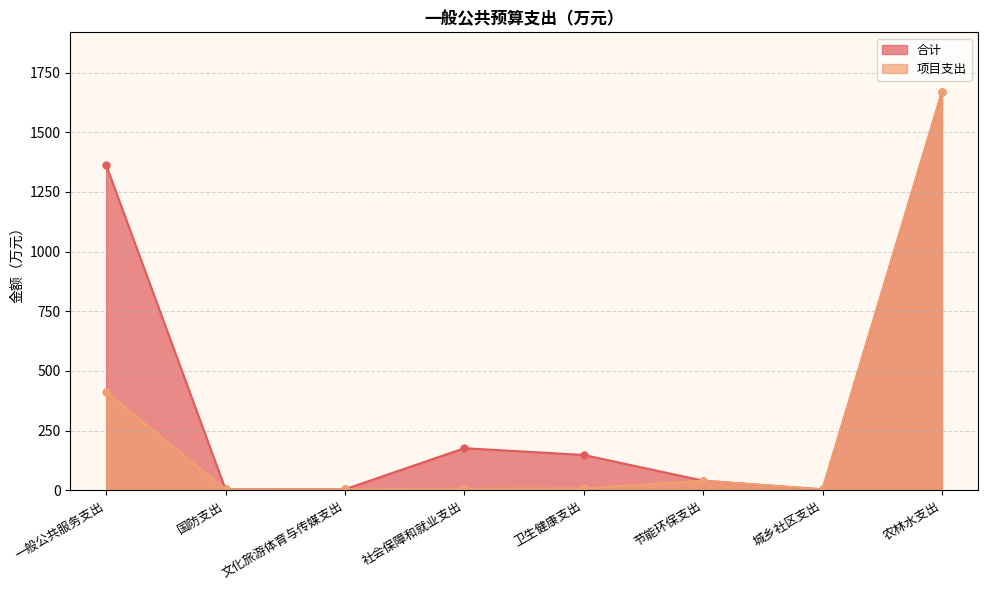

Read the 项目支出 value at 国防支出.

4.0